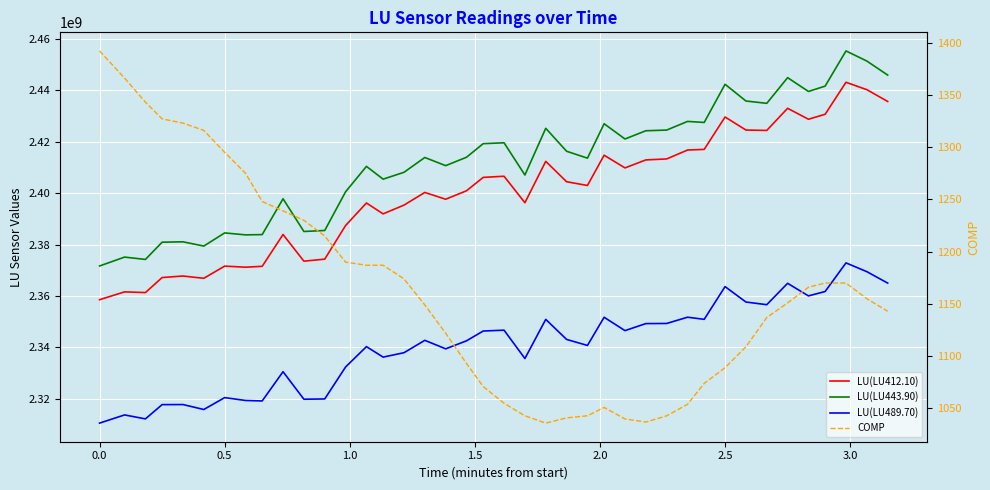

Count the number of data series in this chart.

4